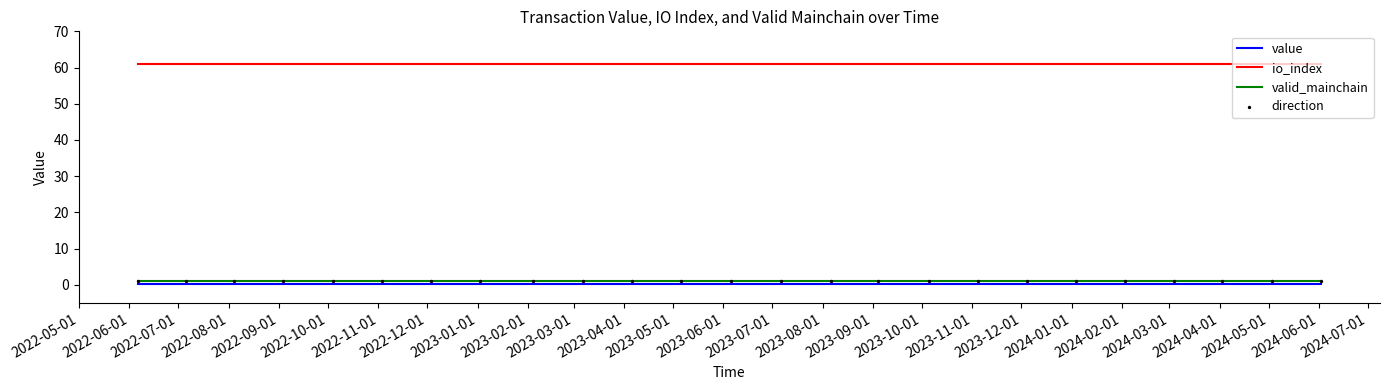

At how many categories does at least one series exceed 52?

25